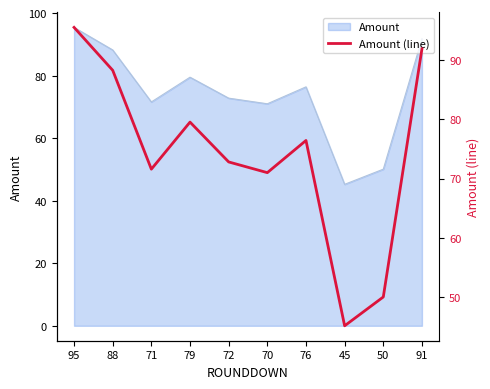

What is the sum of the values at 72 and 70?

143.8